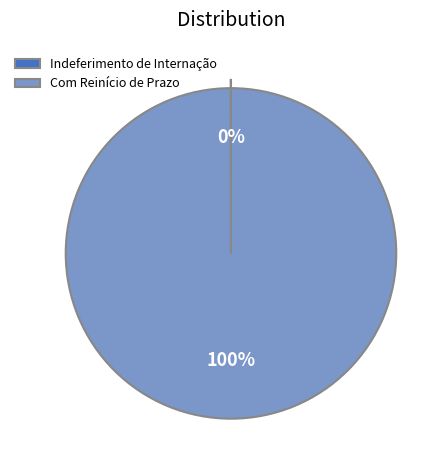

The Com Reinício de Prazo slice represents 100% of the pie. True or false?

True